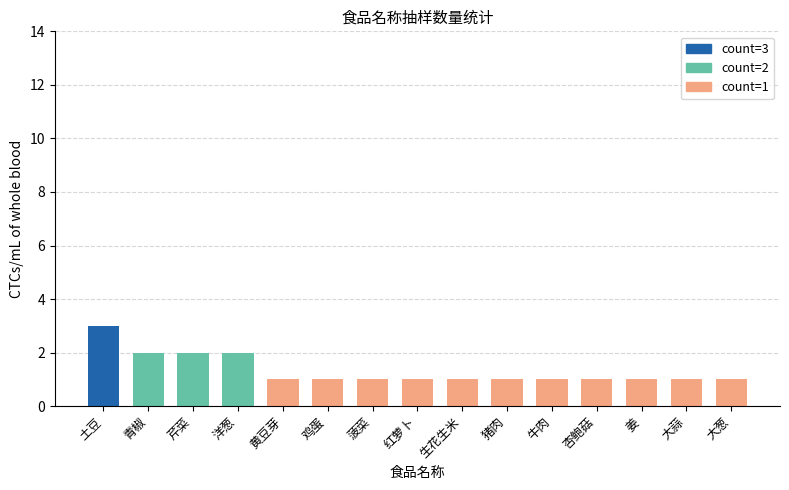

How many bars are there in total?

15